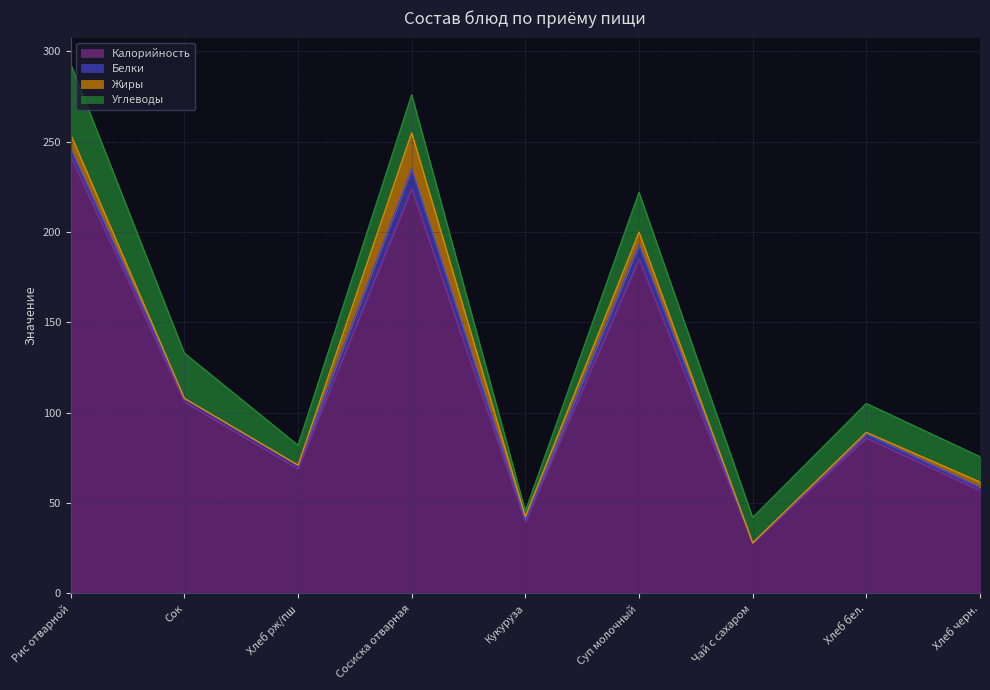

What are all the series names shown in the legend?

Калорийность, Белки, Жиры, Углеводы